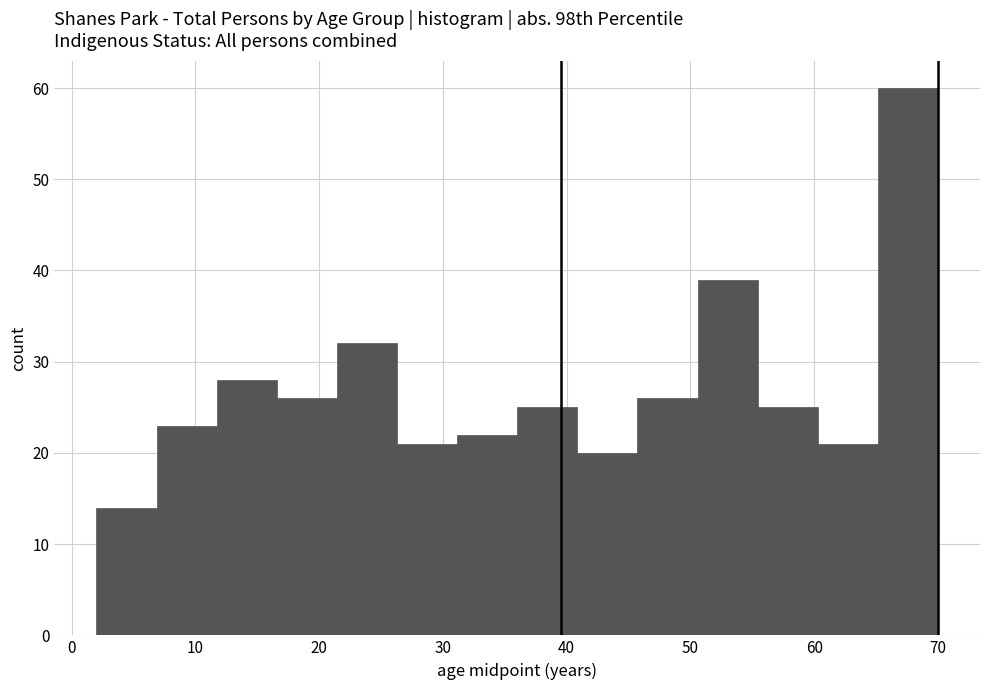

How tall is the bar that spans 41 to 46 on the x-axis? Neither the bar edges nor the heights are printed on the chart, so give them approximately, as read against the axes.

20